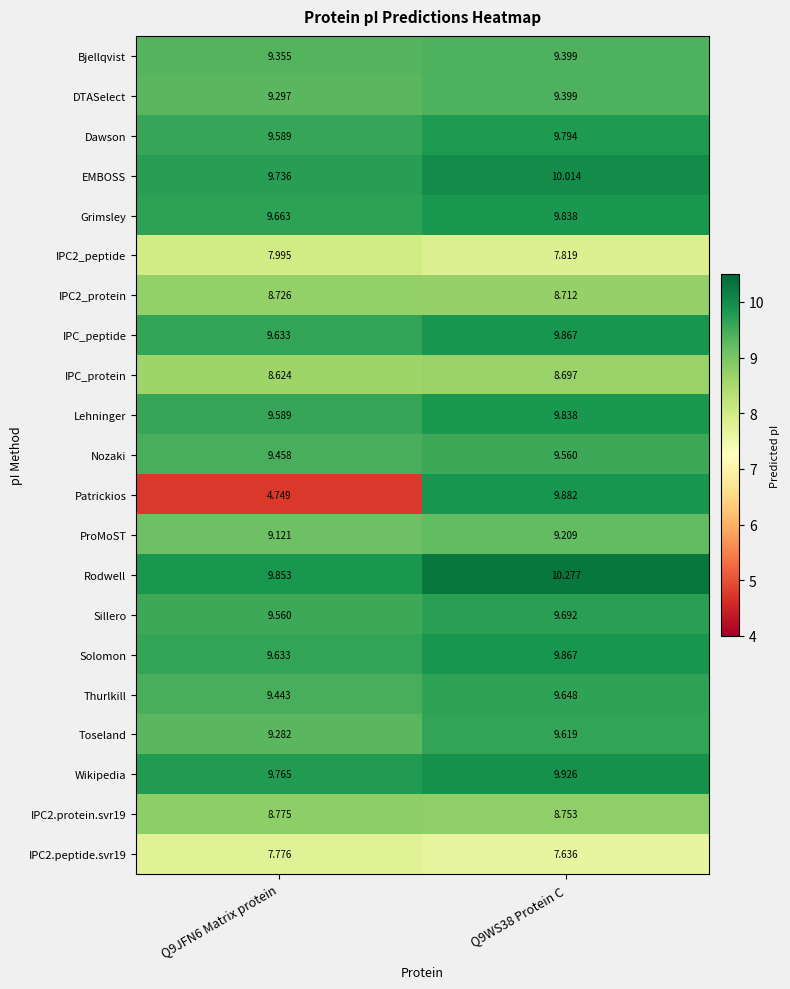

At which category does the chart reach its minimum across all series?

Q9JFN6 Matrix protein